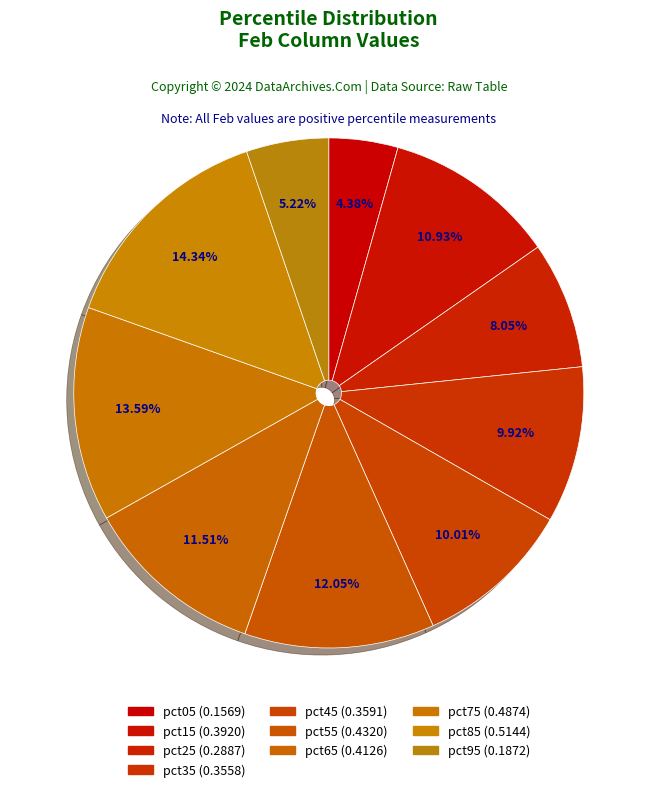

How many slices are in this pie chart?

10